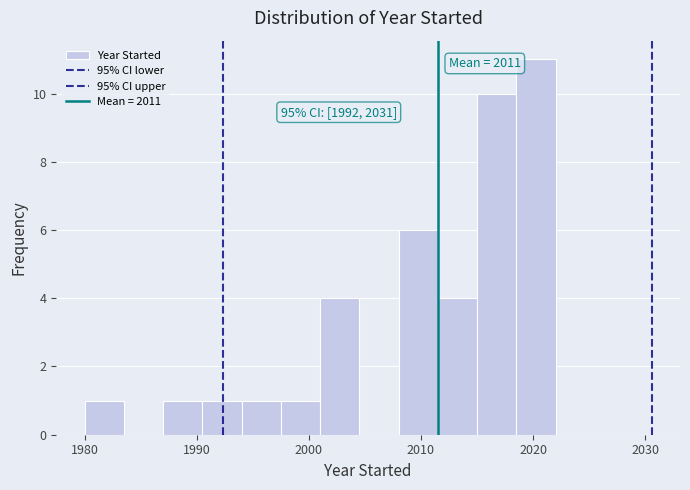

Around what value on the x-axis is the tallest bar? Give the approximate position of its centre, as read against the axis.

2020